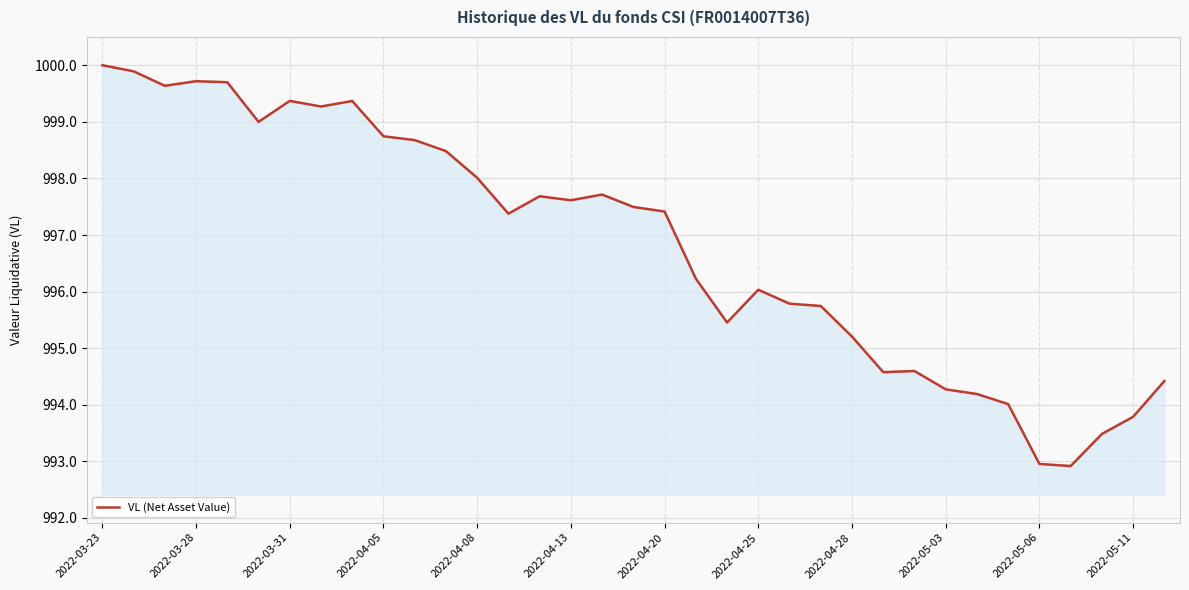

How many categories are shown in the chart?

35